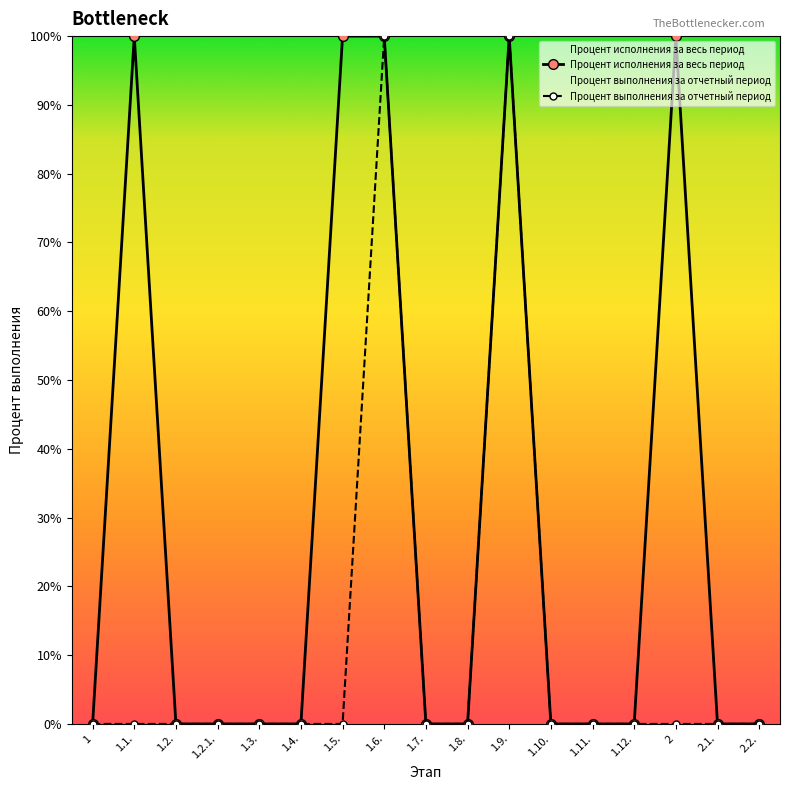

Rank the series by their average value, from lowest to highest.

Процент выполнения за отчетный период, Процент исполнения за весь период